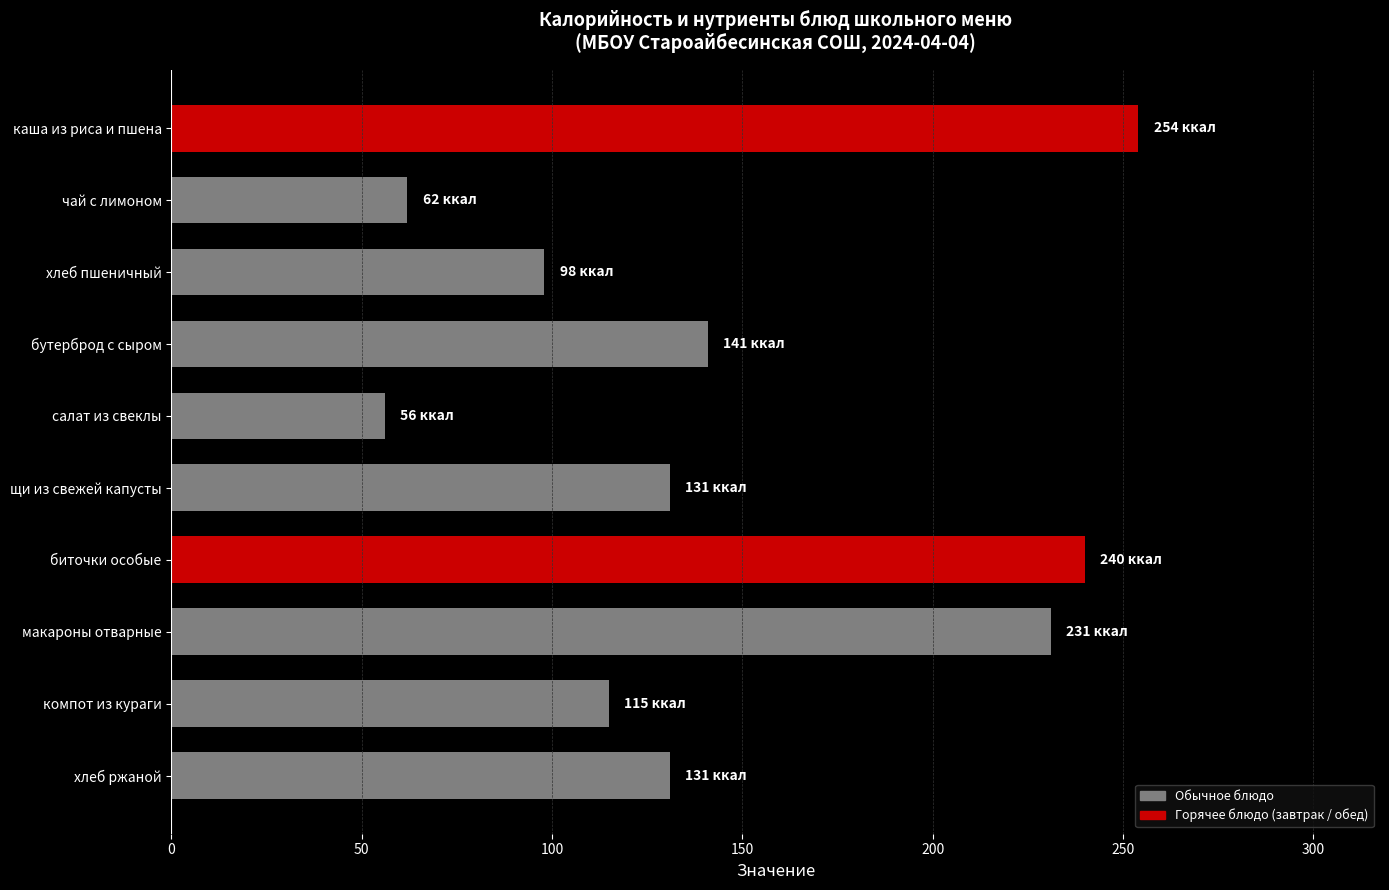

Where is the data nearest to the value 155?

бутерброд с сыром